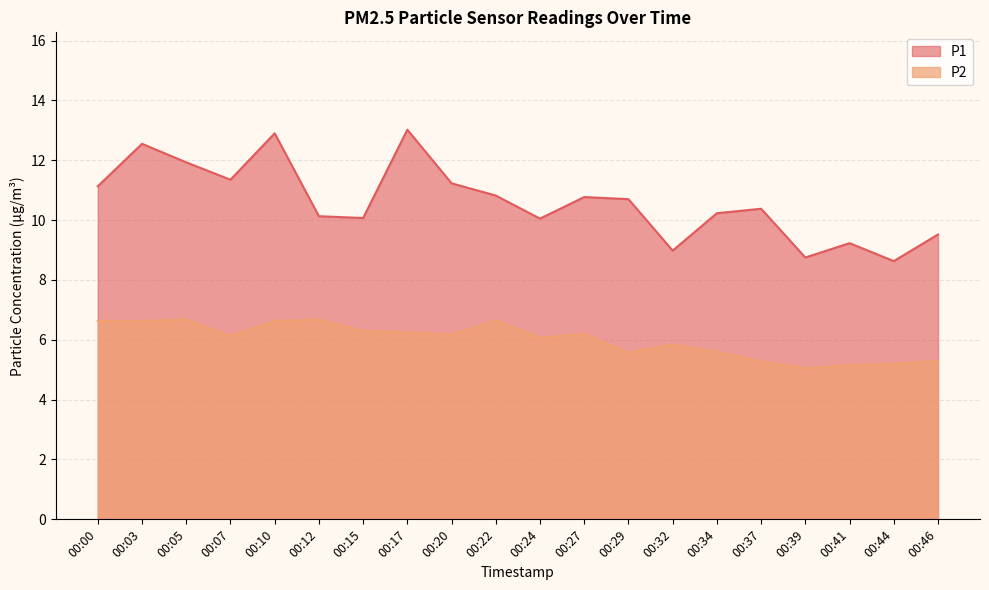

Reading right to left, transcribe all the data shown in this chart.

P1: 00:46=9.5	00:44=8.6	00:41=9.2	00:39=8.8	00:37=10.4	00:34=10.2	00:32=9.0	00:29=10.7	00:27=10.8	00:24=10.1	00:22=10.8	00:20=11.2	00:17=13.0	00:15=10.1	00:12=10.1	00:10=12.9	00:07=11.3	00:05=11.9	00:03=12.6	00:00=11.1
P2: 00:46=5.3	00:44=5.2	00:41=5.2	00:39=5.0	00:37=5.3	00:34=5.6	00:32=5.8	00:29=5.6	00:27=6.2	00:24=6.1	00:22=6.7	00:20=6.2	00:17=6.2	00:15=6.3	00:12=6.7	00:10=6.6	00:07=6.1	00:05=6.7	00:03=6.6	00:00=6.6